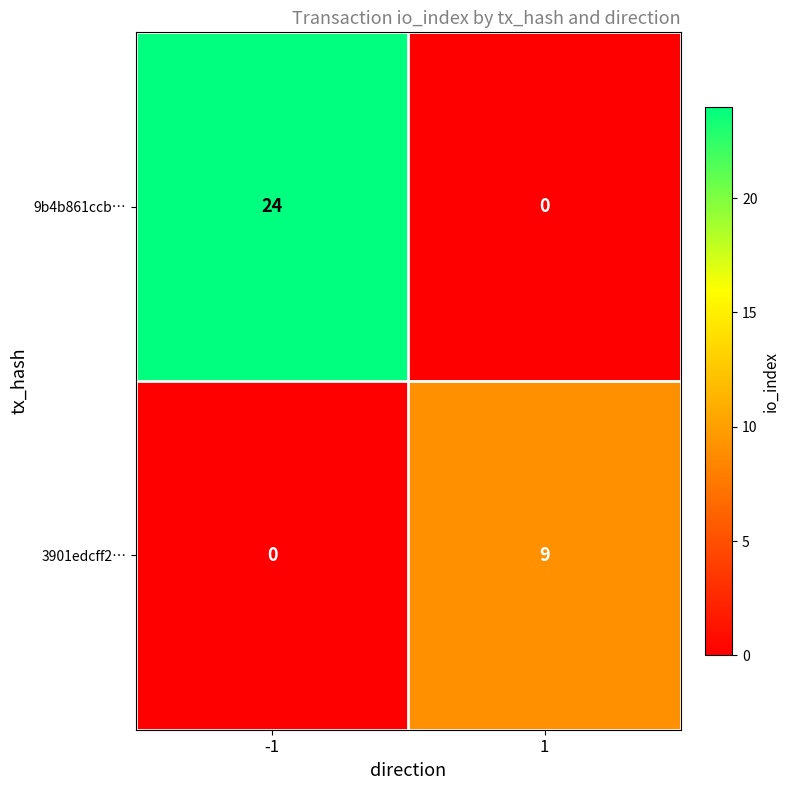

Reading right to left, what are all the values shown in this chart?

9b4b861ccb…: 1=0	-1=24
3901edcff2…: 1=9	-1=0